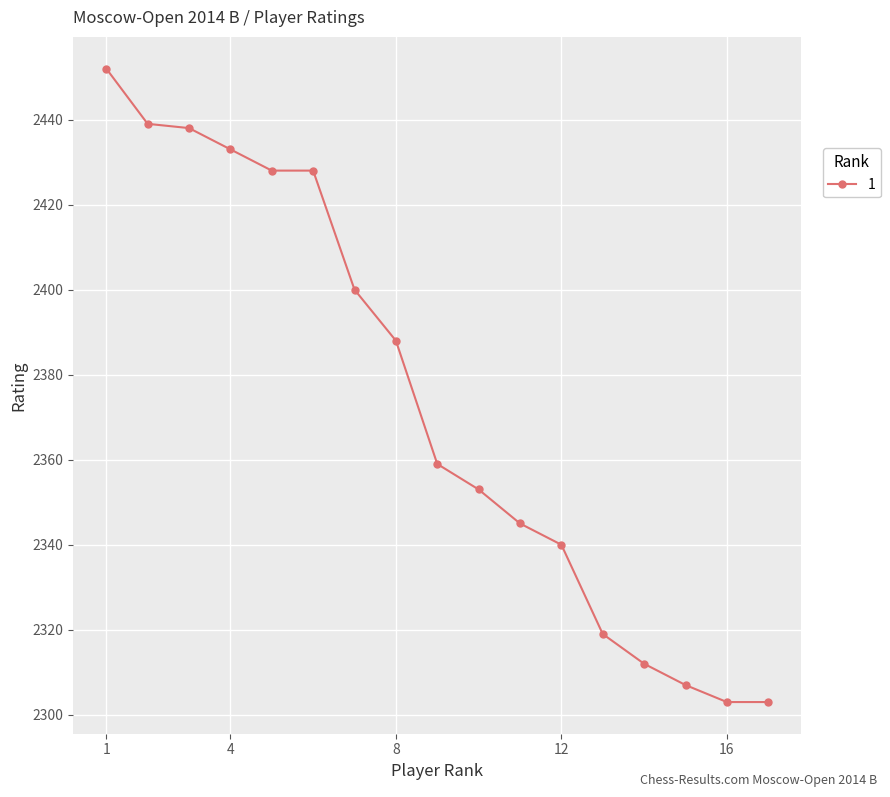

What is the sum of all values?

40347